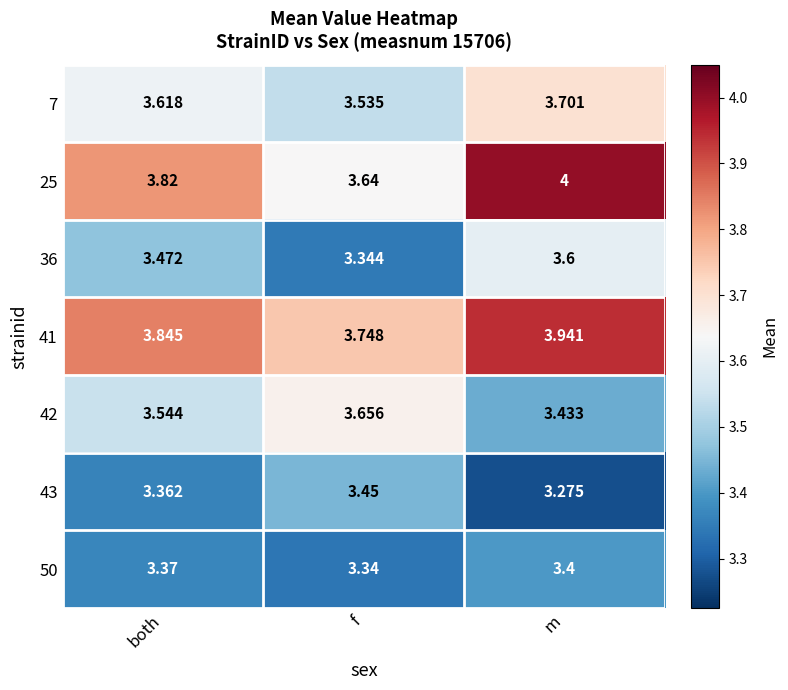

Where is 41 nearest to the value 3?

f